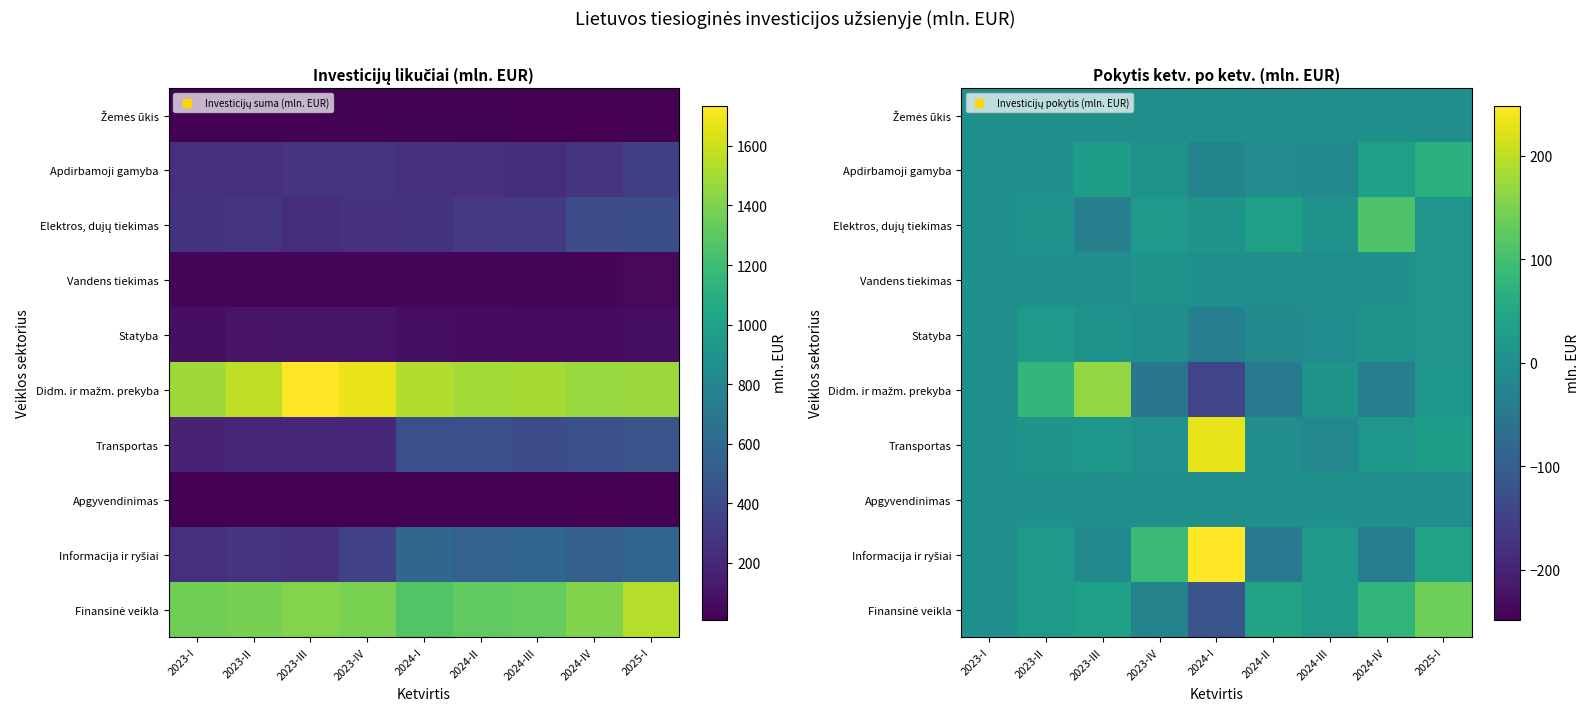

Which series has the largest range (max minus min)?

Didm. ir mažm. prekyba